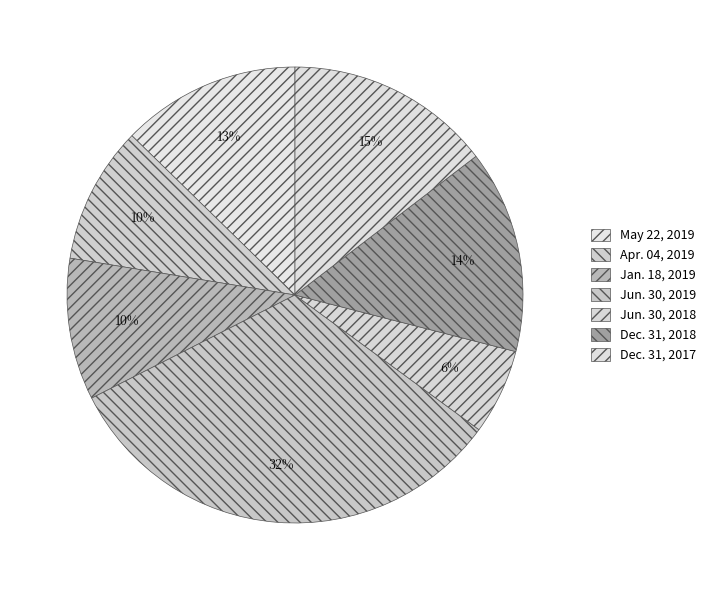

How many segments does this pie chart have?

7